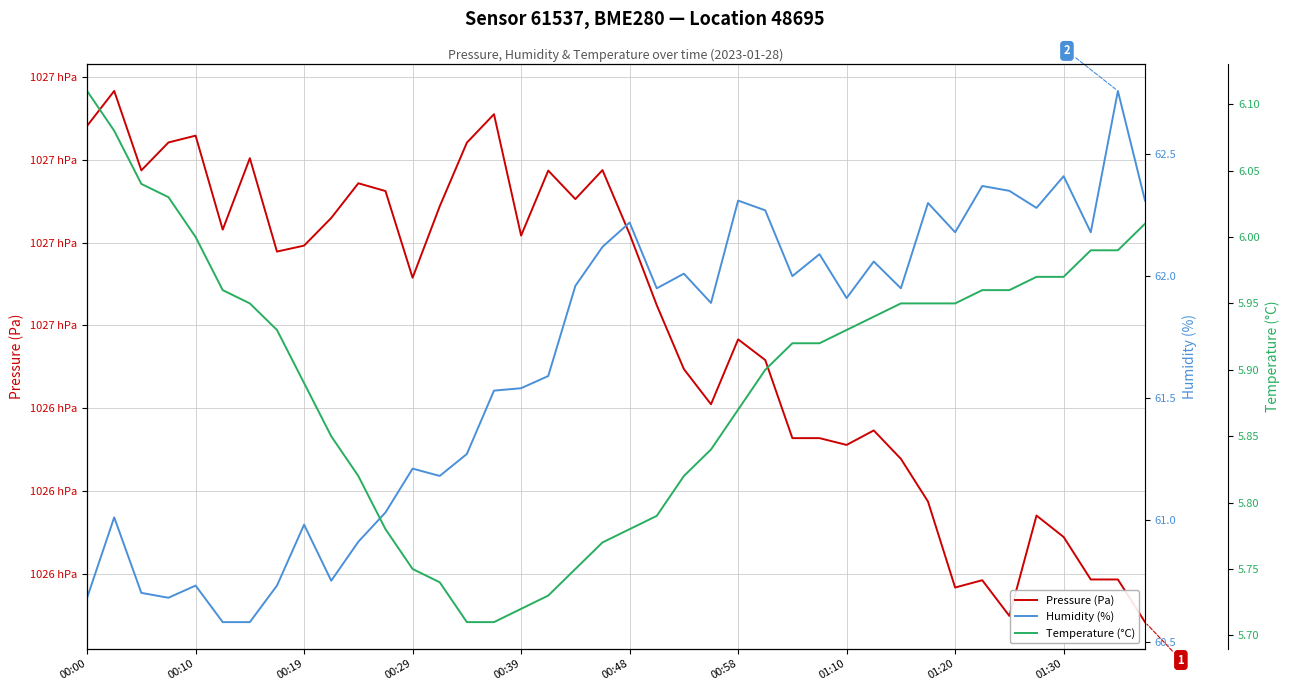

Is the value of Temperature (°C) at 01:20 greater than the value of Pressure (Pa) at 38?

No